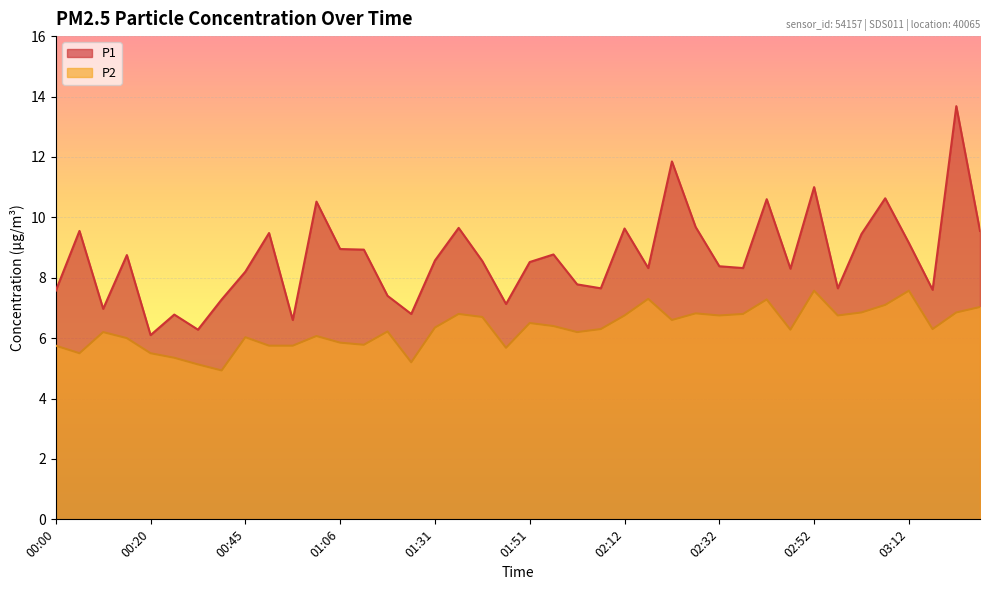

List the labels in order of P1 value, smallest first.

00:20, 00:35, 00:55, 00:30, 01:26, 00:10, 01:46, 00:40, 01:16, 00:00, 03:17, 02:07, 02:57, 02:02, 00:45, 02:47, 02:17, 02:37, 02:32, 01:51, 01:41, 01:31, 00:15, 01:56, 01:11, 01:06, 03:12, 03:02, 00:50, 00:05, 03:27, 02:12, 01:36, 02:27, 01:00, 02:42, 03:07, 02:52, 02:22, 03:22